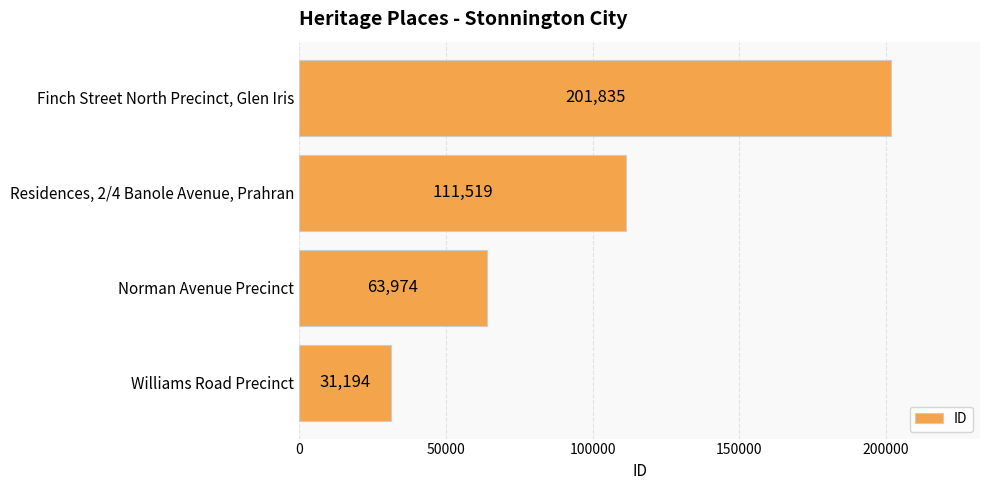

At which category does the chart reach its peak across all series?

Finch Street North Precinct, Glen Iris